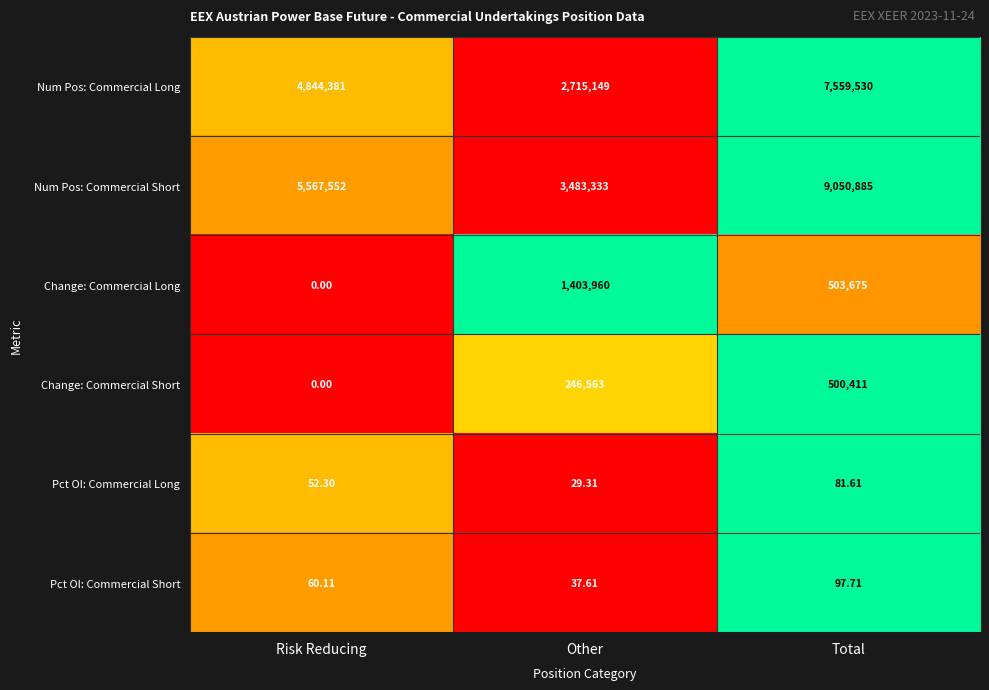

At Total, list the series in order from largest to smallest.

Num Pos: Commercial Short, Num Pos: Commercial Long, Change: Commercial Long, Change: Commercial Short, Pct OI: Commercial Short, Pct OI: Commercial Long